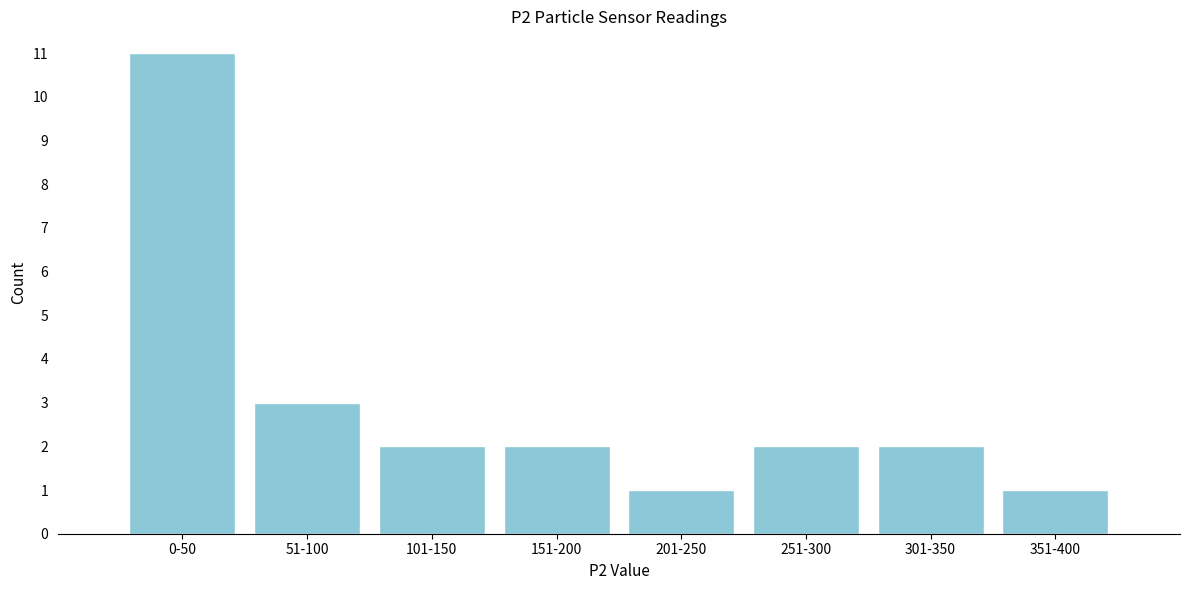

Reading left to right, what are all the values shown in this chart?

11	3	2	2	1	2	2	1